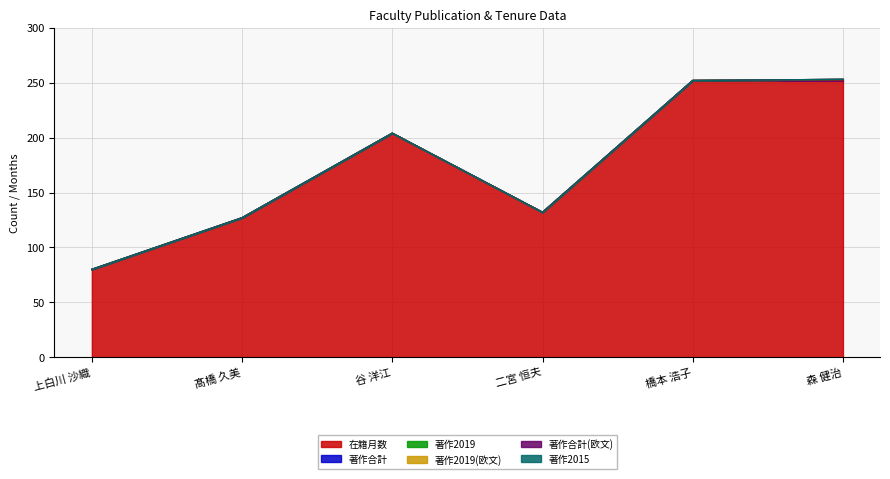

Which series has the largest total across all categories?

在籍月数